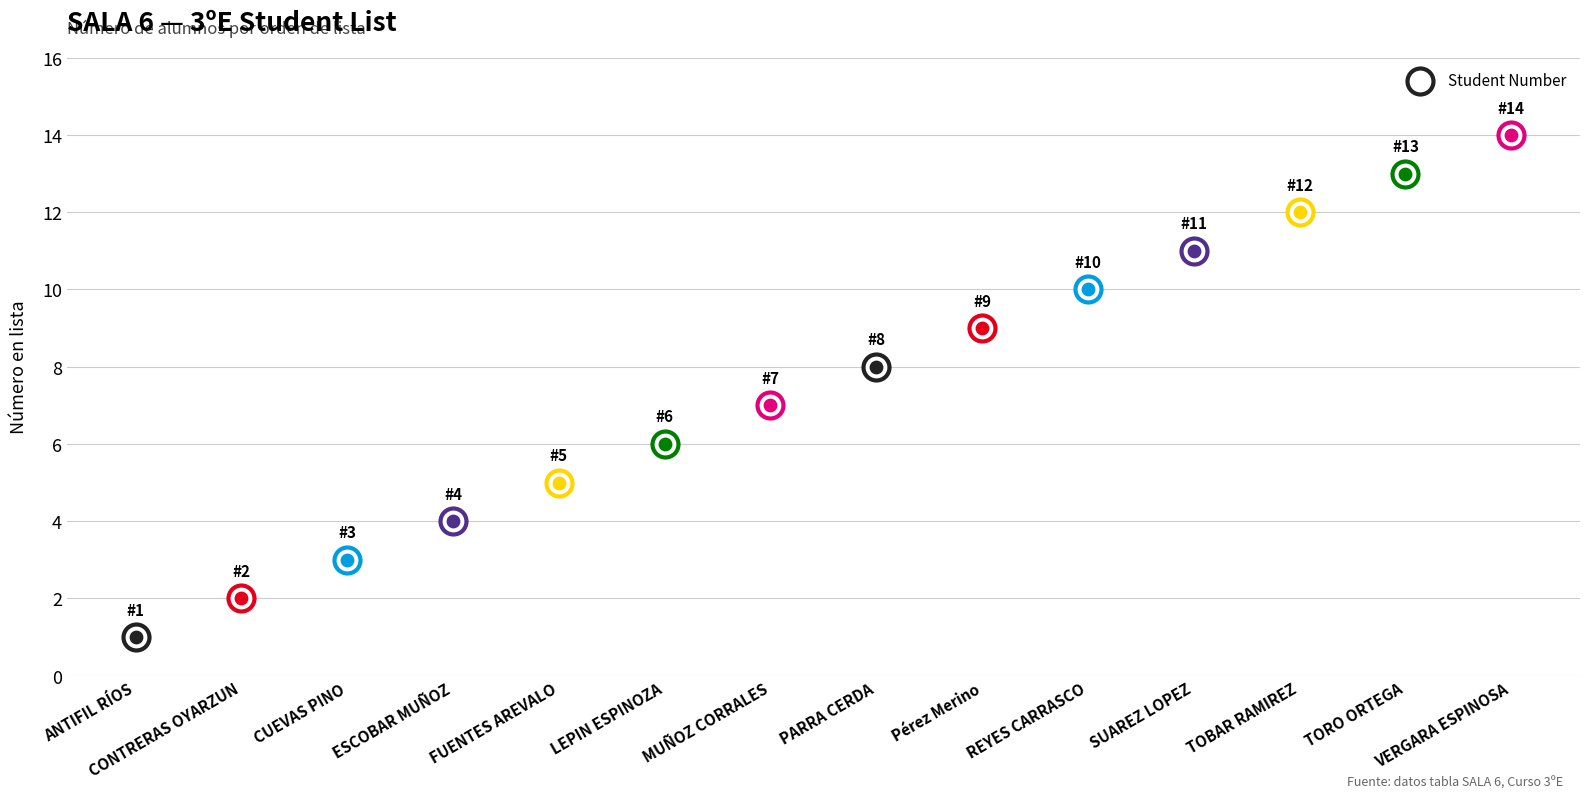

Between PARRA CERDA, CRISTOBAL and CUEVAS PINO, MAXIMILIANO, which is larger?

PARRA CERDA, CRISTOBAL